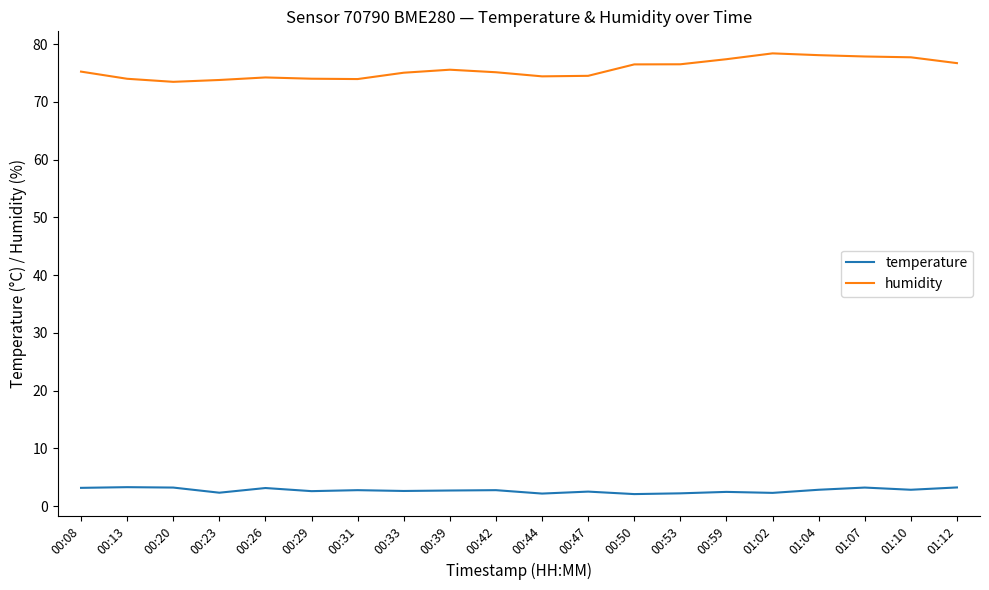

Which series has the largest range (max minus min)?

humidity